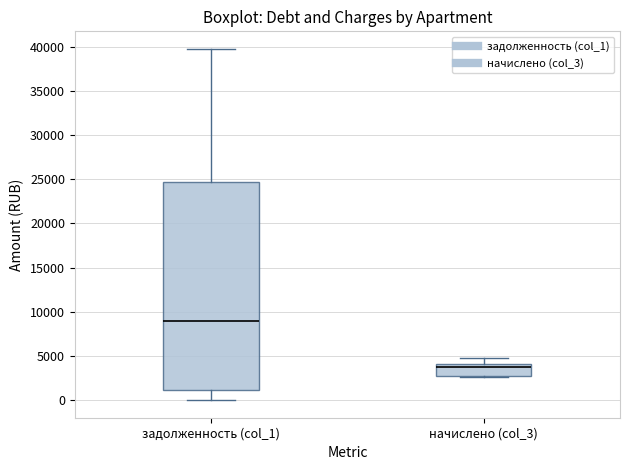

Comparing the boxes themselves (not the whiskers), which one is the tallest?

задолженность (col_1)